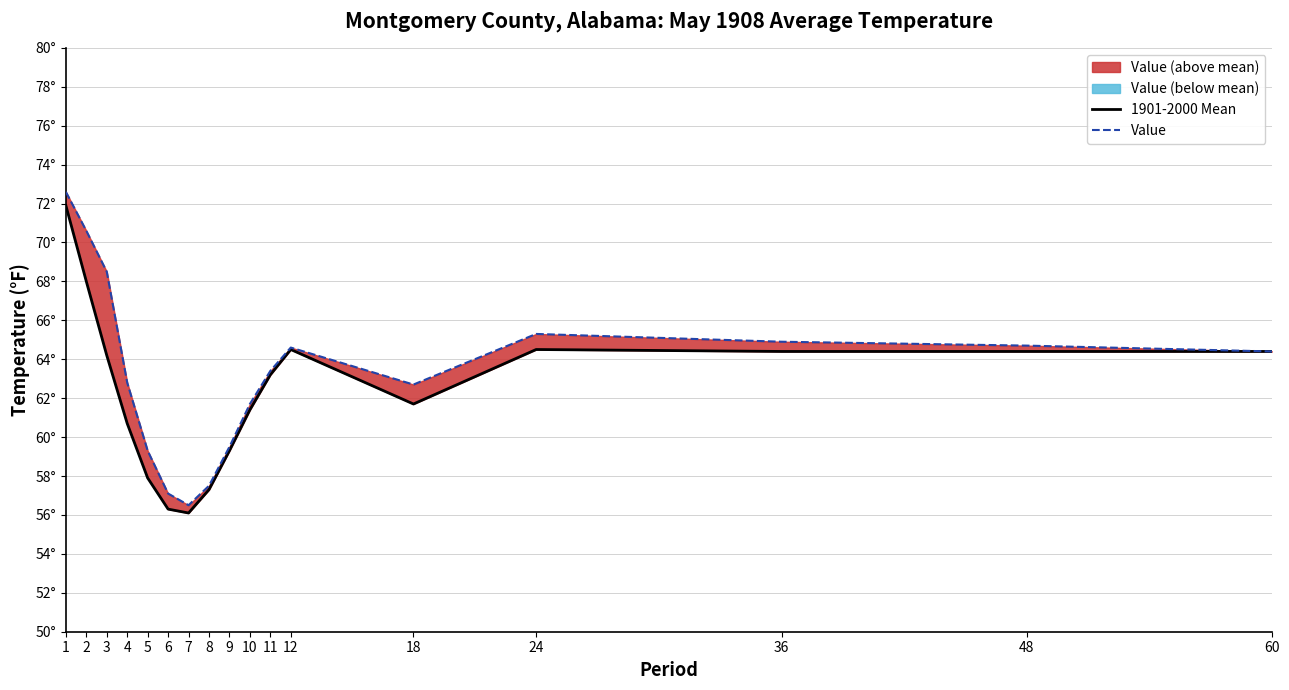

How many lines are shown in the chart?

2